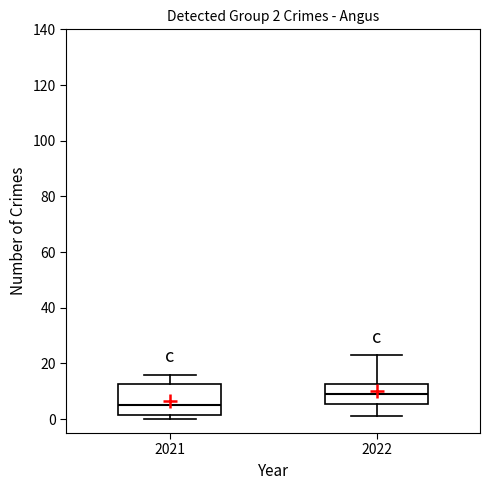

Which box is the tallest, from its lower edge to its upper edge?

2021